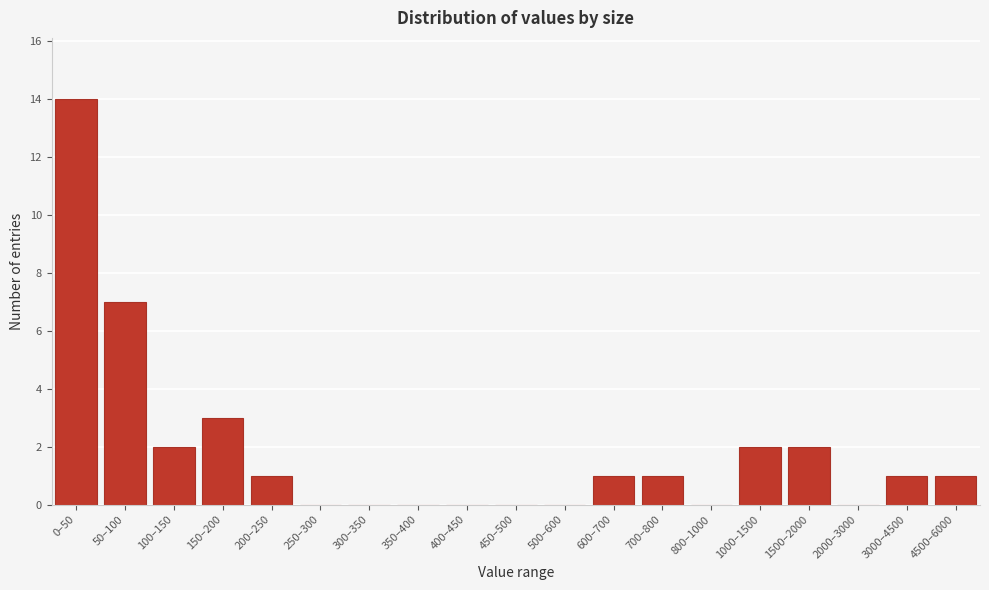

Reading right to left, list all the values displayed in this chart.

4500–6000=1	3000–4500=1	2000–3000=0	1500–2000=2	1000–1500=2	800–1000=0	700–800=1	600–700=1	500–600=0	450–500=0	400–450=0	350–400=0	300–350=0	250–300=0	200–250=1	150–200=3	100–150=2	50–100=7	0–50=14